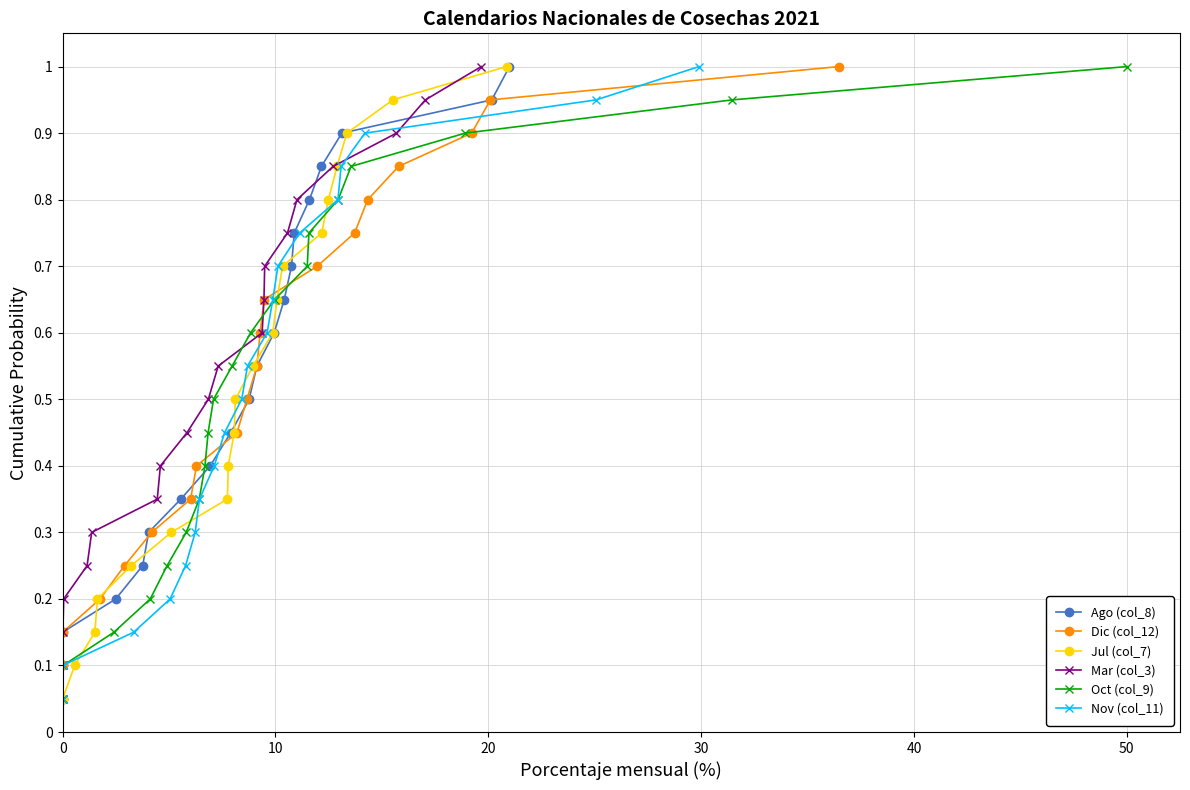

Is it true that Oct (col_9) equals 0.1 at 0?

False